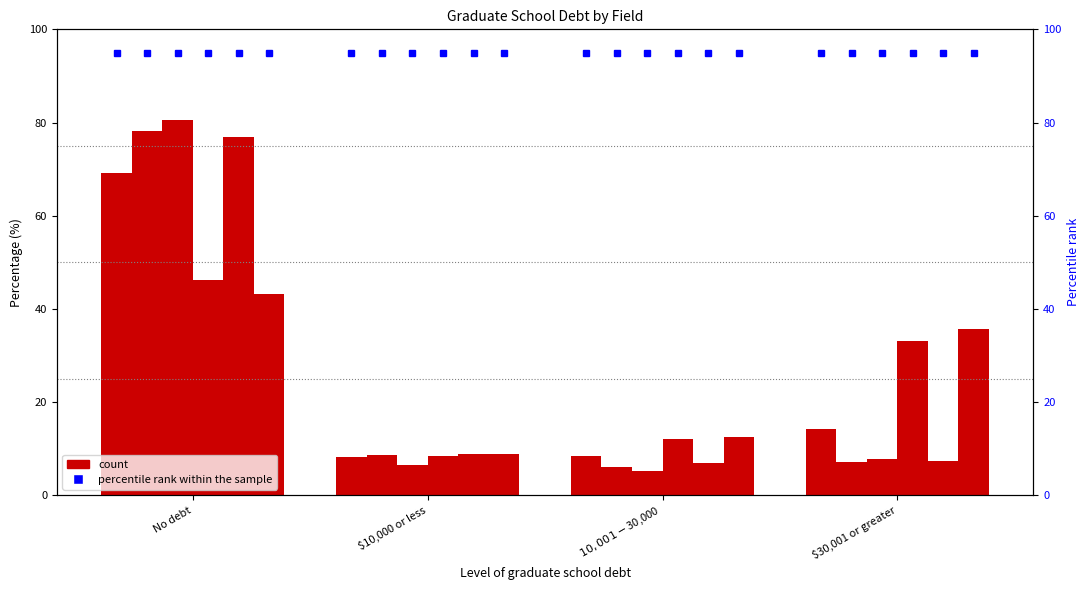

Which series has the largest total across all categories?

Engineering